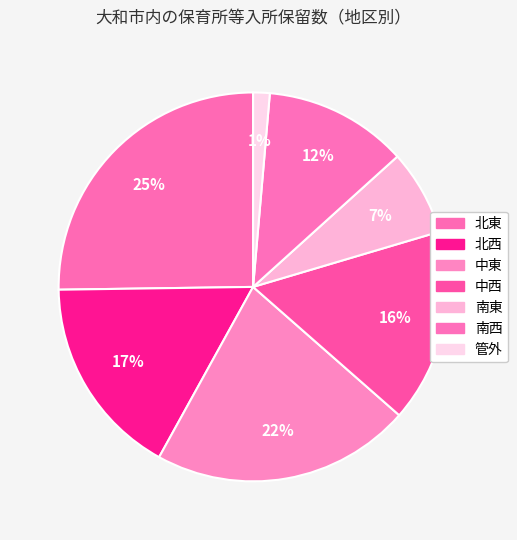

True or false: 南東 accounts for 17% of the total.

False